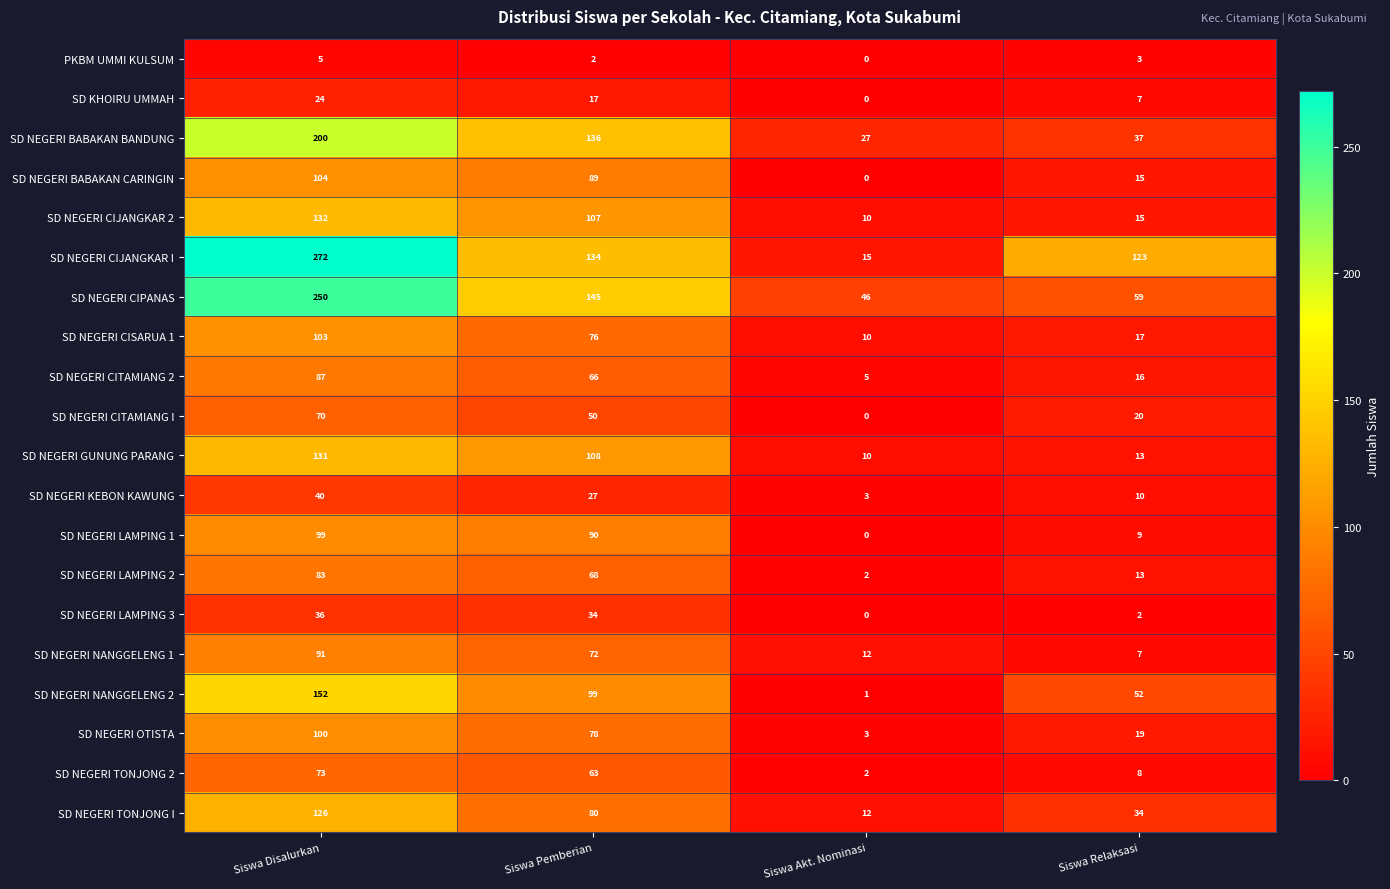

Rank the series by their maximum value, from lowest to highest.

PKBM UMMI KULSUM, SD KHOIRU UMMAH, SD NEGERI LAMPING 3, SD NEGERI KEBON KAWUNG, SD NEGERI CITAMIANG I, SD NEGERI TONJONG 2, SD NEGERI LAMPING 2, SD NEGERI CITAMIANG 2, SD NEGERI NANGGELENG 1, SD NEGERI LAMPING 1, SD NEGERI OTISTA, SD NEGERI CISARUA 1, SD NEGERI BABAKAN CARINGIN, SD NEGERI TONJONG I, SD NEGERI GUNUNG PARANG, SD NEGERI CIJANGKAR 2, SD NEGERI NANGGELENG 2, SD NEGERI BABAKAN BANDUNG, SD NEGERI CIPANAS, SD NEGERI CIJANGKAR I